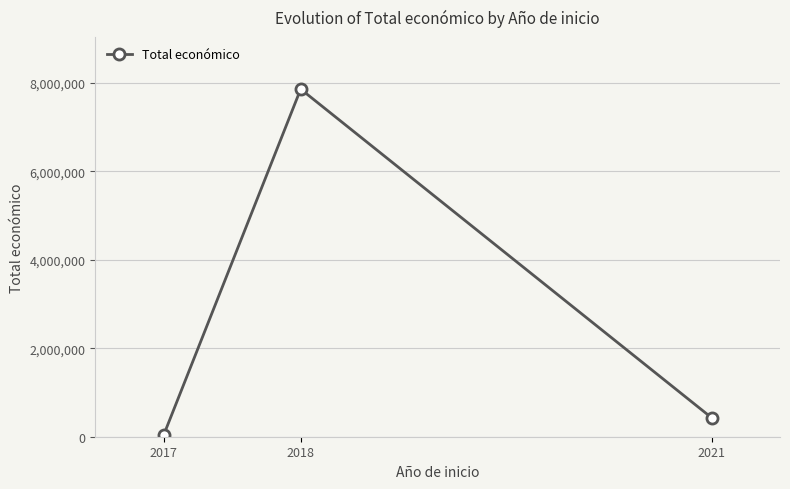

How many series are shown in this chart?

1